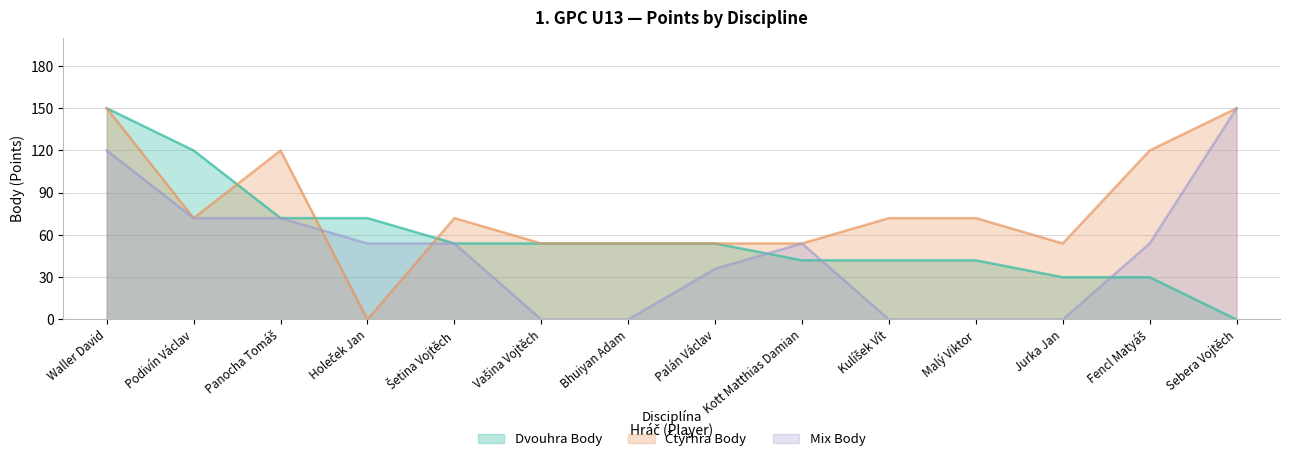

Which series changed the most between Panocha Tomáš and Palán Václav?

Čtyřhra Body